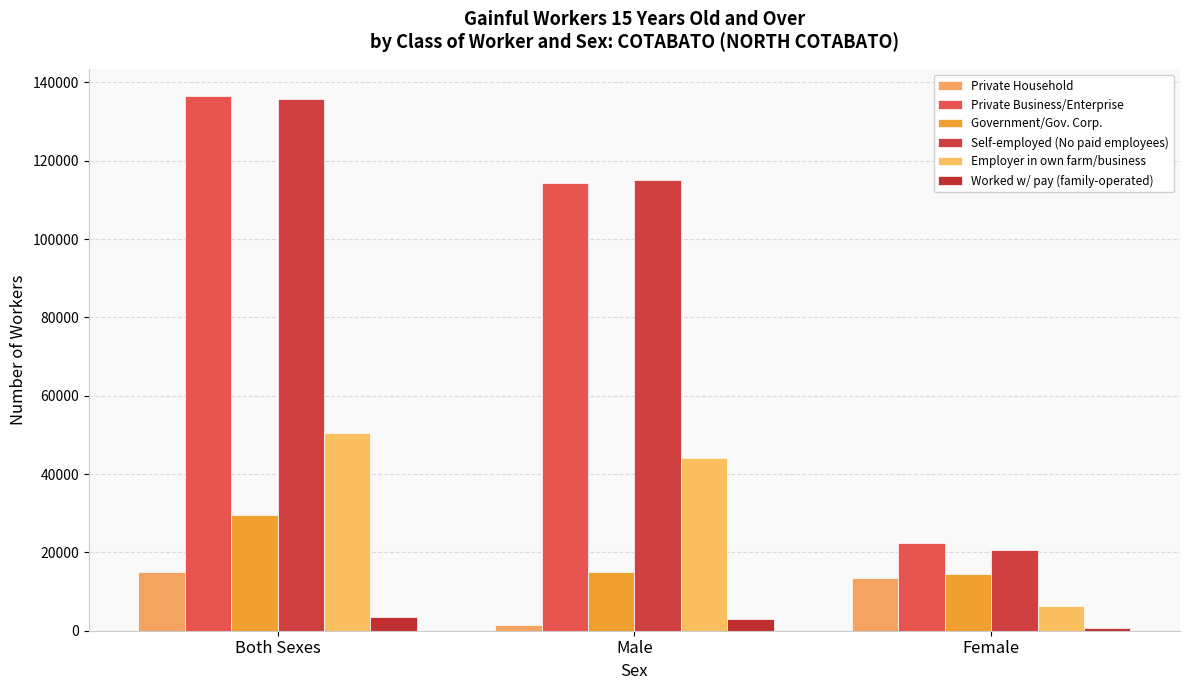

Count the number of data series in this chart.

6